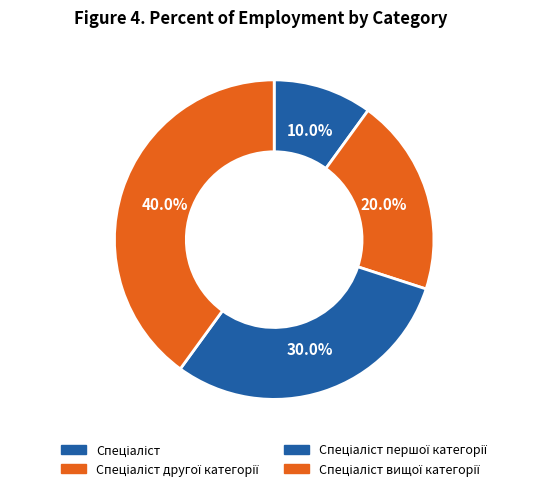

Which has a higher value, Спеціаліст першої категорії or Спеціаліст другої категорії?

Спеціаліст першої категорії